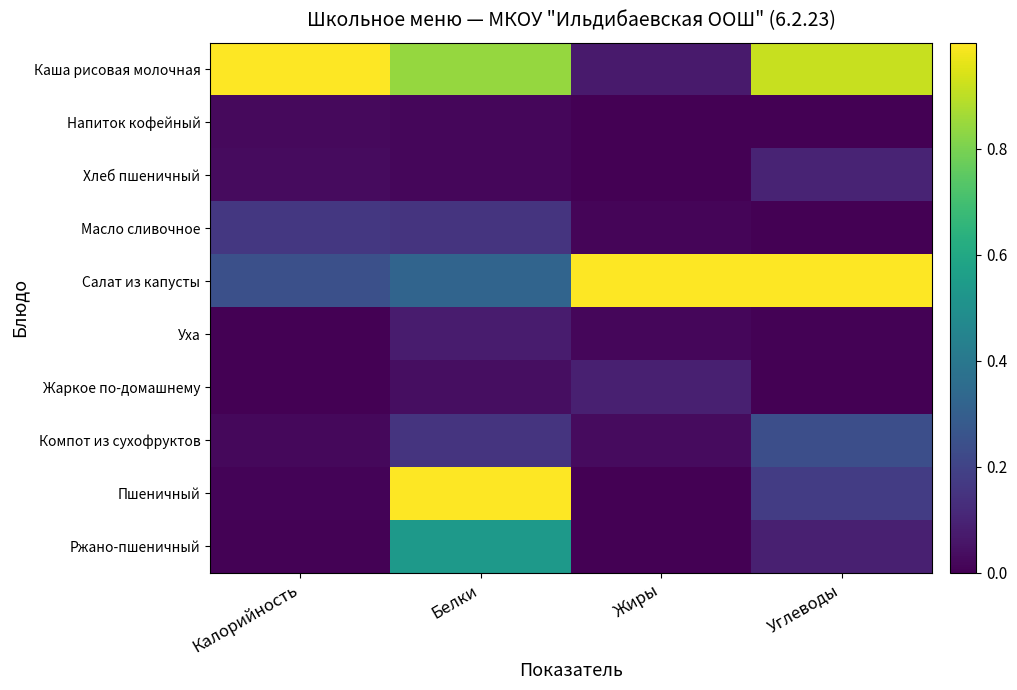

Reading left to right, extract all data points from this chart.

Каша рисовая молочная: Калорийность=1.0	Белки=0.8	Жиры=0.1	Углеводы=0.9
Напиток кофейный: Калорийность=0.0	Белки=0.0	Жиры=0.0	Углеводы=0.0
Хлеб пшеничный: Калорийность=0.0	Белки=0.0	Жиры=0.0	Углеводы=0.1
Масло сливочное: Калорийность=0.2	Белки=0.2	Жиры=0.0	Углеводы=0.0
Салат из капусты: Калорийность=0.2	Белки=0.3	Жиры=1.0	Углеводы=1.0
Уха: Калорийность=0.0	Белки=0.1	Жиры=0.0	Углеводы=0.0
Жаркое по-домашнему: Калорийность=0.0	Белки=0.0	Жиры=0.1	Углеводы=0.0
Компот из сухофруктов: Калорийность=0.0	Белки=0.1	Жиры=0.0	Углеводы=0.2
Пшеничный: Калорийность=0.0	Белки=1.0	Жиры=0.0	Углеводы=0.2
Ржано-пшеничный: Калорийность=0.0	Белки=0.5	Жиры=0.0	Углеводы=0.1